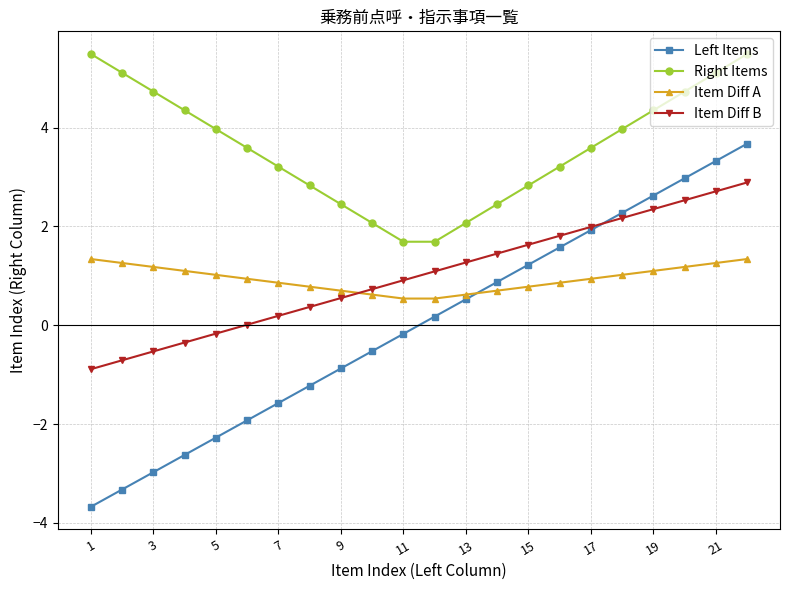

What is the value of the Right Items point at the 2nd from the left?

5.1